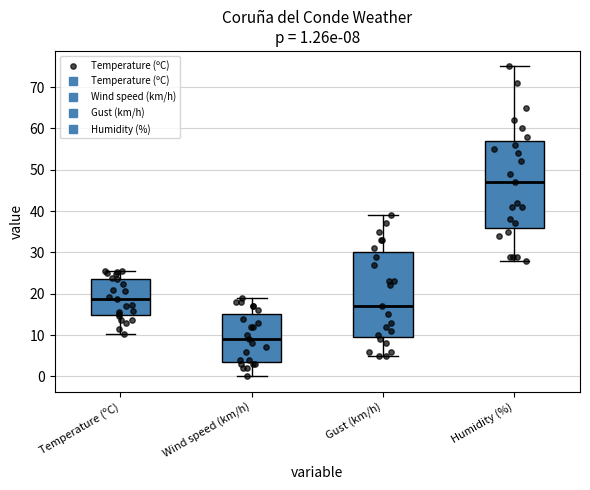

Which box's median line is the lowest?

Wind speed (km/h)